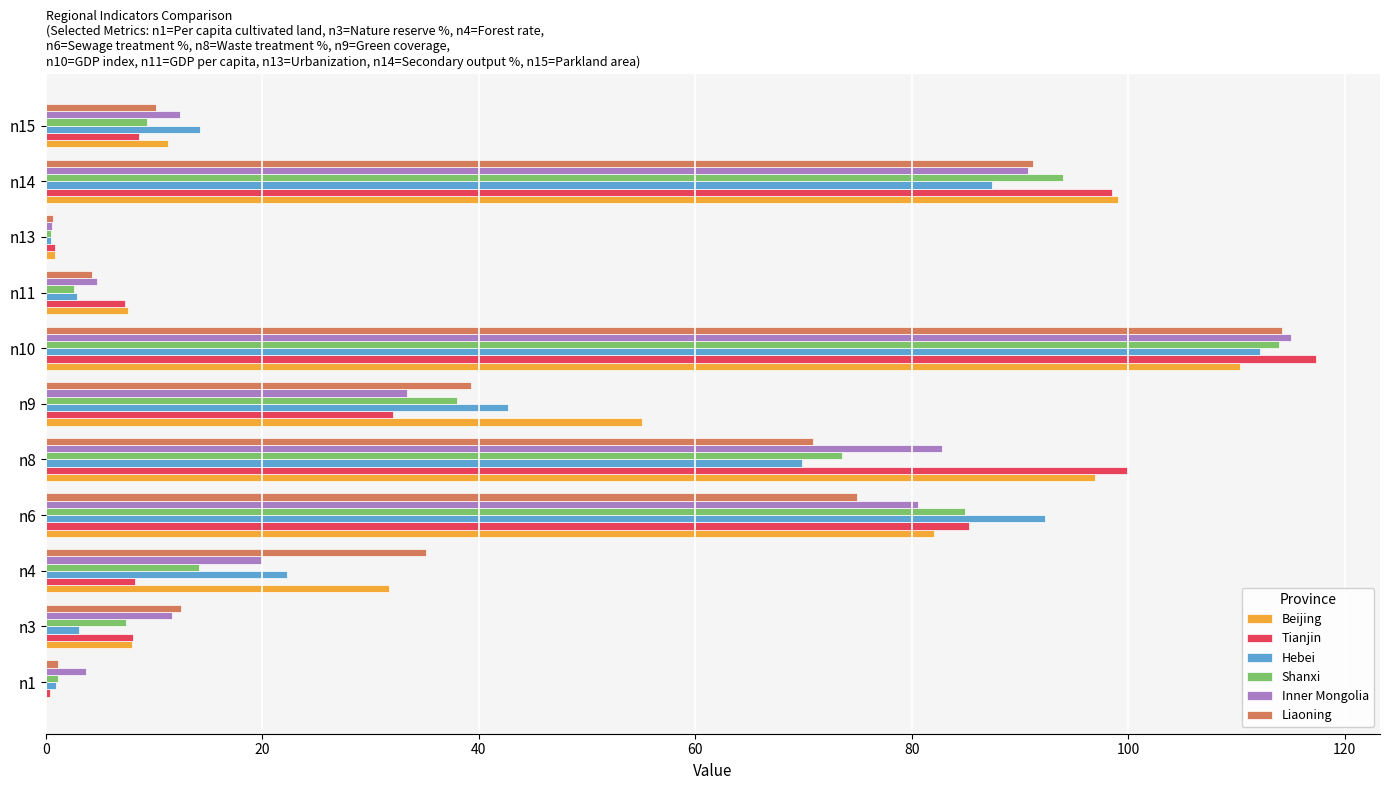

What is the sum of all Beijing values?

503.1